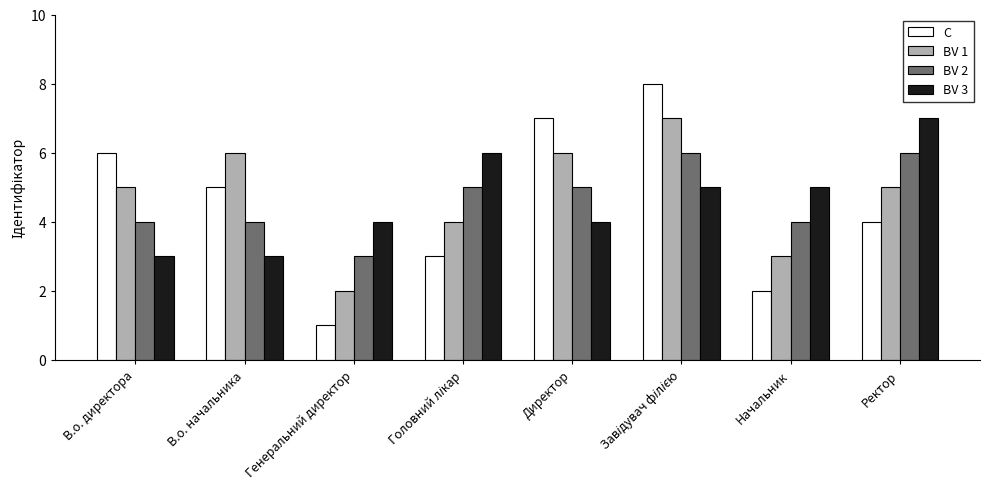

What is the value of the BV 2 bar at the 6th from the left?

6